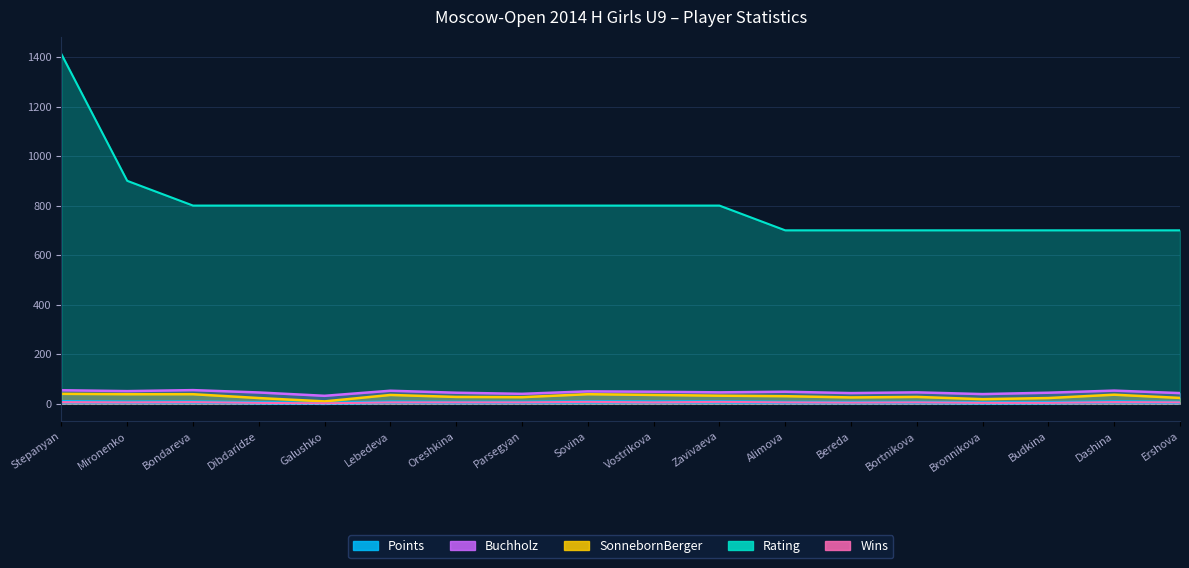

Reading left to right, extract all data points from this chart.

Points: Stepanyan=7.5	Mironenko=6.0	Bondareva=6.5	Dibdaridze=3.5	Galushko=1.0	Lebedeva=6.0	Oreshkina=5.0	Parsegyan=5.5	Sovina=7.0	Vostrikova=6.5	Zavivaeva=7.0	Alimova=5.0	Bereda=4.5	Bortnikova=5.0	Bronnikova=3.0	Budkina=3.5	Dashina=7.0	Ershova=5.0
Buchholz: Stepanyan=54.0	Mironenko=50.5	Bondareva=54.5	Dibdaridze=45.0	Galushko=31.5	Lebedeva=52.0	Oreshkina=44.0	Parsegyan=39.5	Sovina=49.5	Vostrikova=48.0	Zavivaeva=45.5	Alimova=48.0	Bereda=42.5	Bortnikova=45.5	Bronnikova=38.5	Budkina=44.0	Dashina=52.5	Ershova=42.5
SonnebornBerger: Stepanyan=39.5	Mironenko=38.0	Bondareva=38.0	Dibdaridze=22.5	Galushko=9.0	Lebedeva=35.0	Oreshkina=27.0	Parsegyan=26.0	Sovina=38.0	Vostrikova=35.0	Zavivaeva=32.0	Alimova=30.0	Bereda=25.0	Bortnikova=27.0	Bronnikova=18.0	Budkina=22.5	Dashina=36.0	Ershova=23.0
Rating: Stepanyan=1412.0	Mironenko=900.0	Bondareva=800.0	Dibdaridze=800.0	Galushko=800.0	Lebedeva=800.0	Oreshkina=800.0	Parsegyan=800.0	Sovina=800.0	Vostrikova=800.0	Zavivaeva=800.0	Alimova=700.0	Bereda=700.0	Bortnikova=700.0	Bronnikova=700.0	Budkina=700.0	Dashina=700.0	Ershova=700.0
Wins: Stepanyan=6.0	Mironenko=5.0	Bondareva=6.0	Dibdaridze=3.0	Galushko=1.0	Lebedeva=5.0	Oreshkina=5.0	Parsegyan=5.0	Sovina=7.0	Vostrikova=5.0	Zavivaeva=7.0	Alimova=5.0	Bereda=4.0	Bortnikova=5.0	Bronnikova=3.0	Budkina=3.0	Dashina=6.0	Ershova=5.0